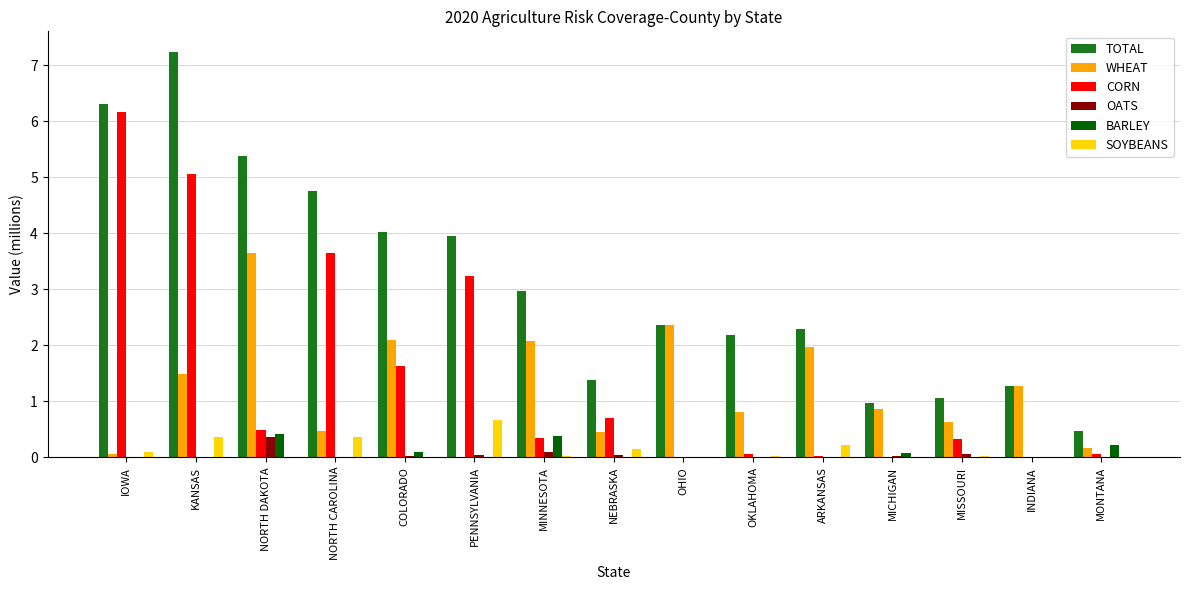

How many data points does each series have?

15